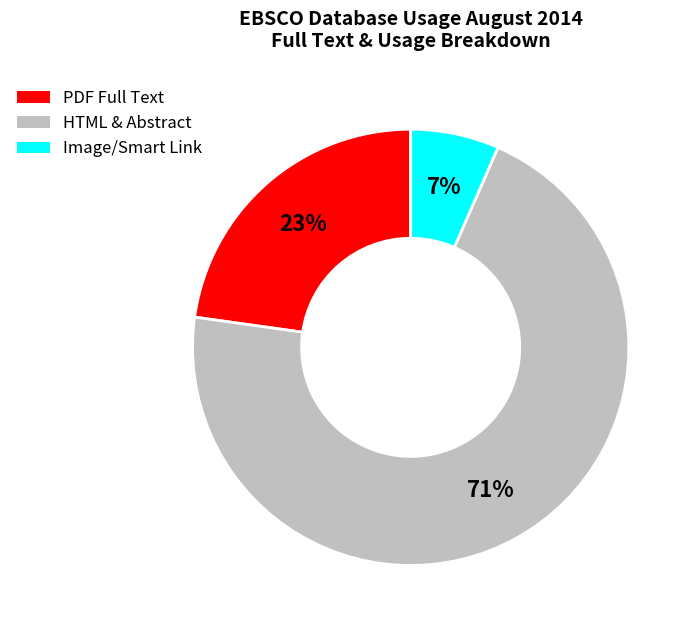

What is the ratio of the value at PDF Full Text to the value at HTML & Abstract?

0.3